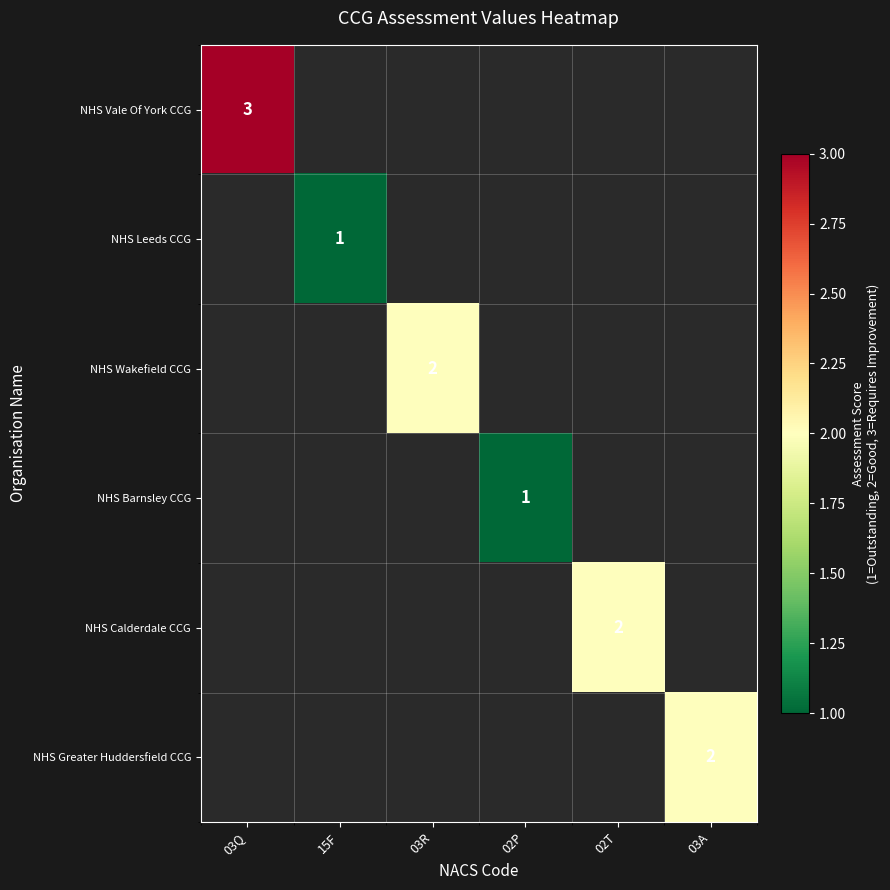

The NHS Greater Huddersfield CCG series shows 2.9 at 03A. True or false?

False